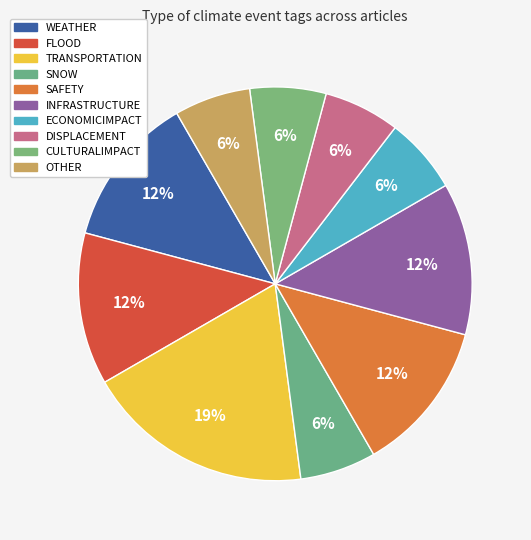

Rank the categories by value from lowest to highest.

SNOW, ECONOMICIMPACT, DISPLACEMENT, CULTURALIMPACT, OTHER, WEATHER, FLOOD, SAFETY, INFRASTRUCTURE, TRANSPORTATION